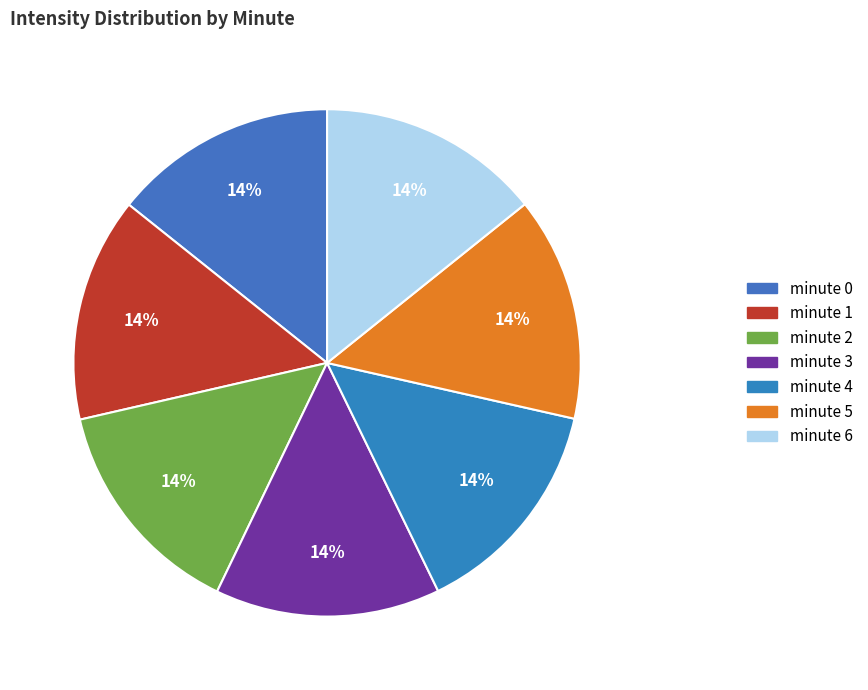

The minute 0 slice represents 14% of the pie. True or false?

True